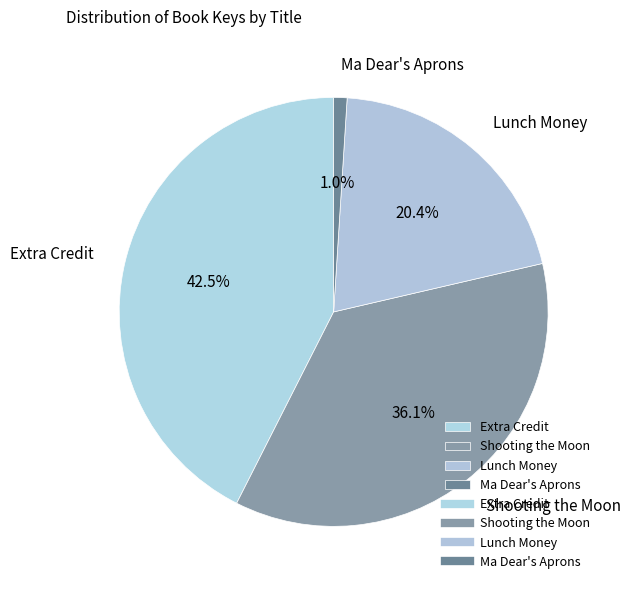

Does any single category account for the majority?

No